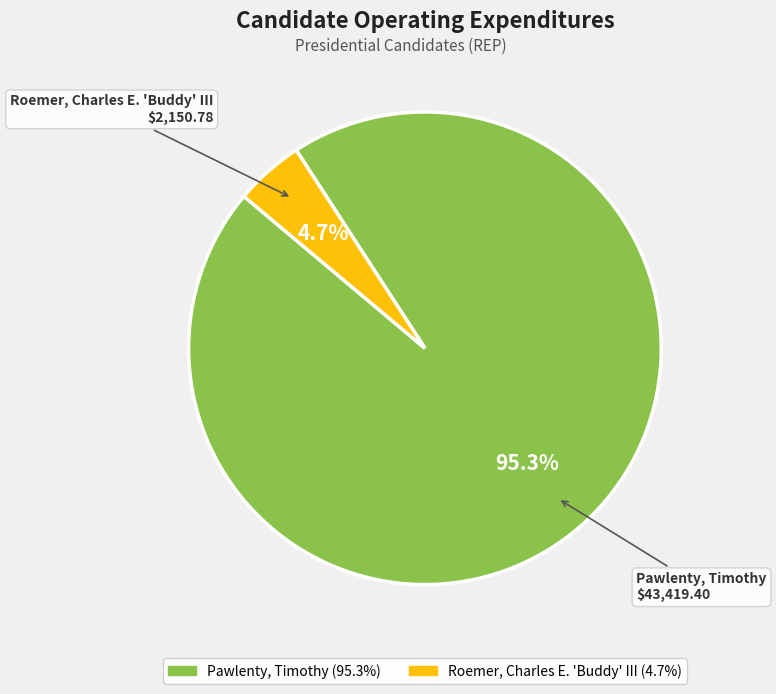

Is it true that Pawlenty, Timothy is 88% of the pie?

False